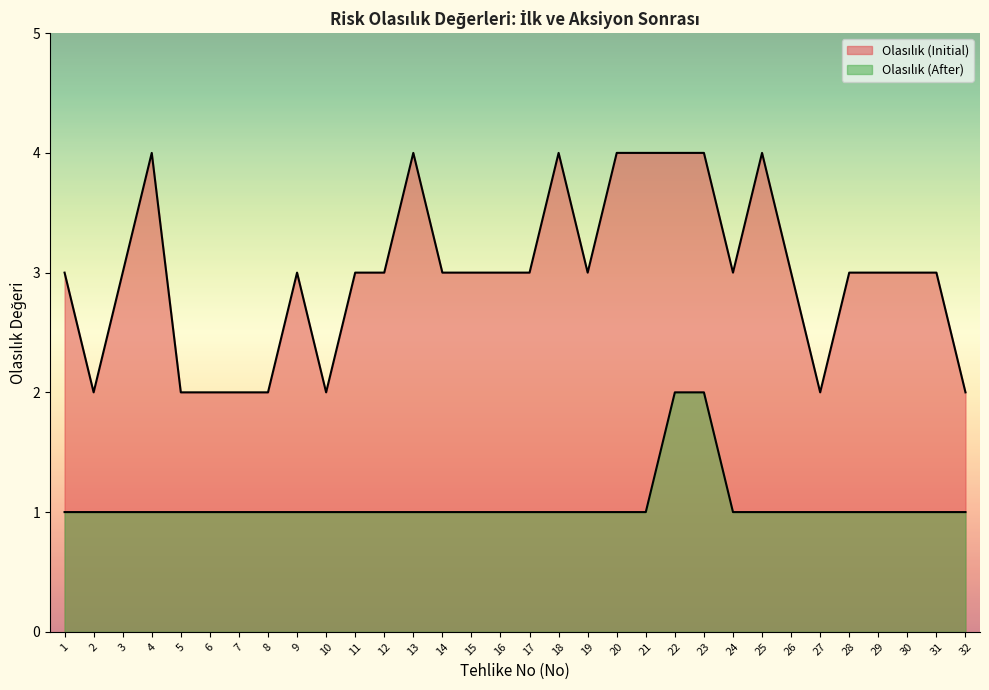

What is the value of the Olasılık (Initial) point at the 27th from the left?

2